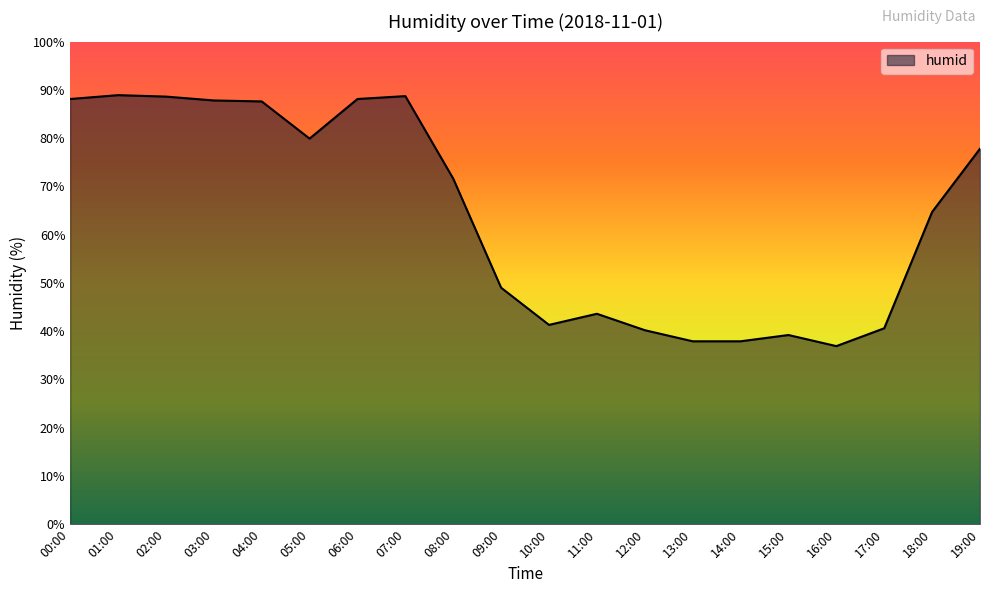

What is the change in value from 03:00 to 10:00?

-46.5